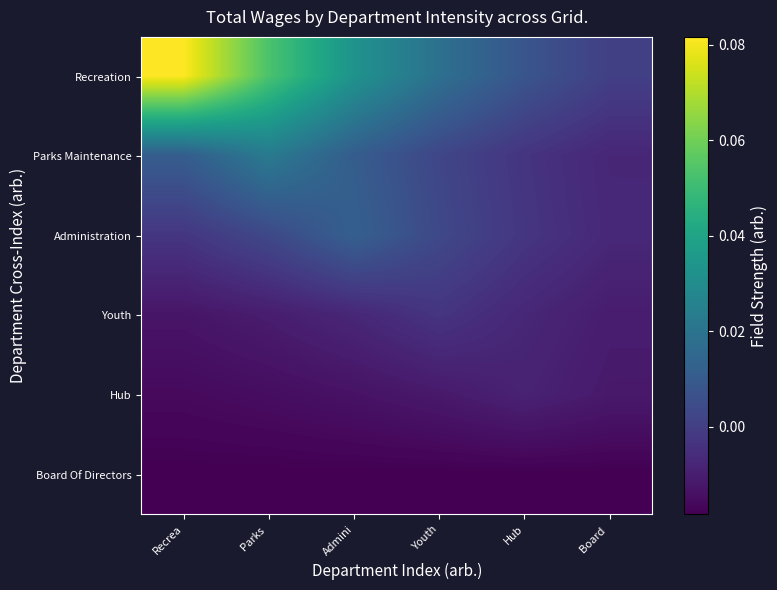

Between Recrea and Parks, which series saw the biggest shift?

Recreation